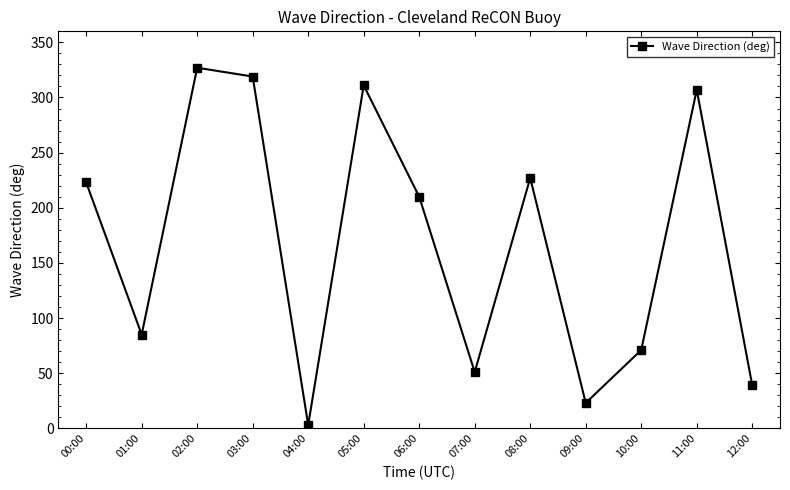

How many distinct data groups are displayed?

1